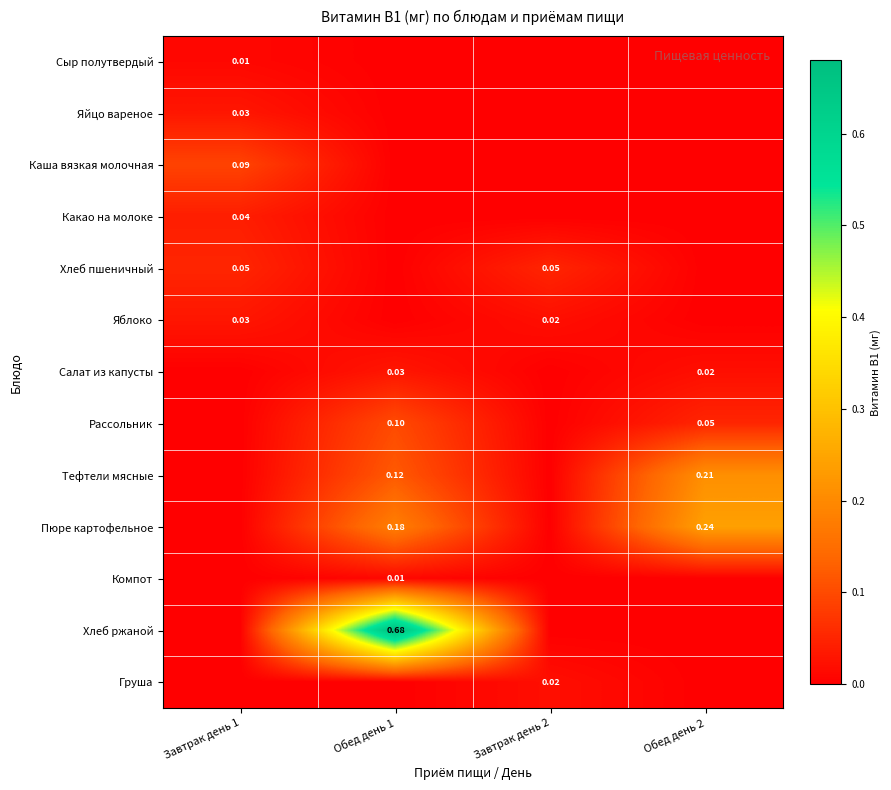

Which category has the lowest value in the Груша series?

Завтрак день 1